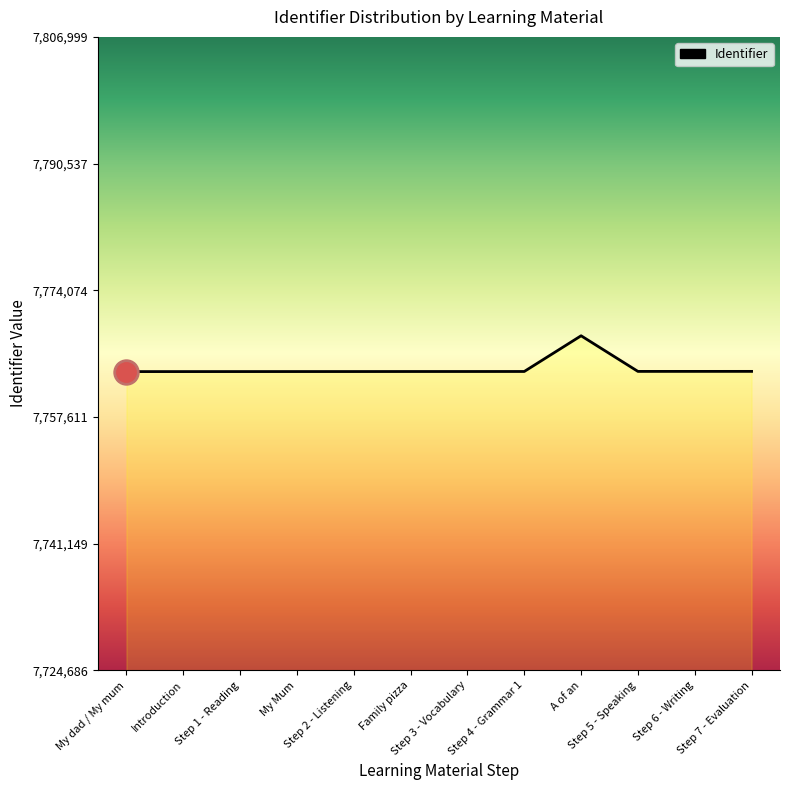

What is the minimum value shown in the chart?

7763504